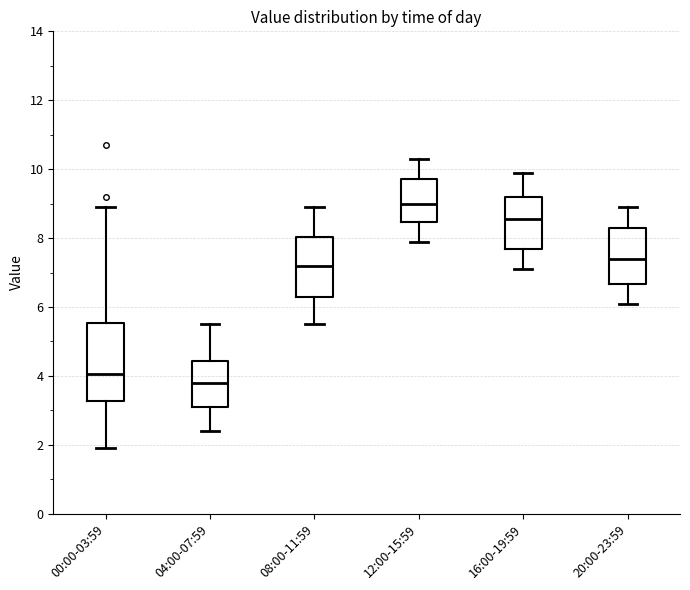

Where is the upper edge of the box for 04:00-07:59 on the y-axis? The values are not printed on the chart, so give them approximately, as read against the axis.

4.4